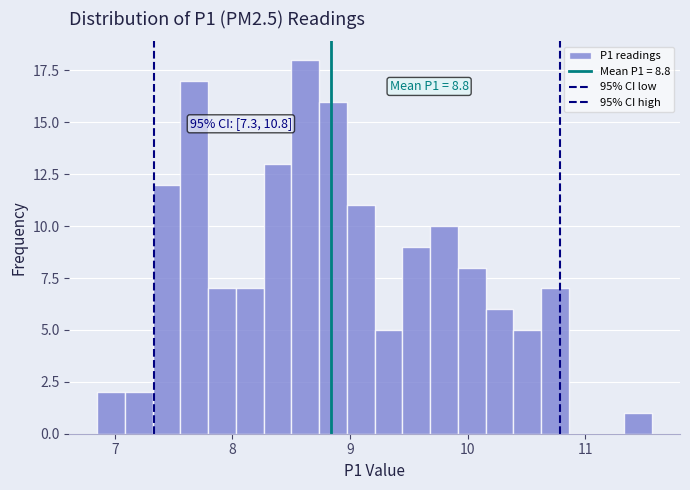

Read against the x-axis, roughly where is the centre of the tallest bar?

8.6